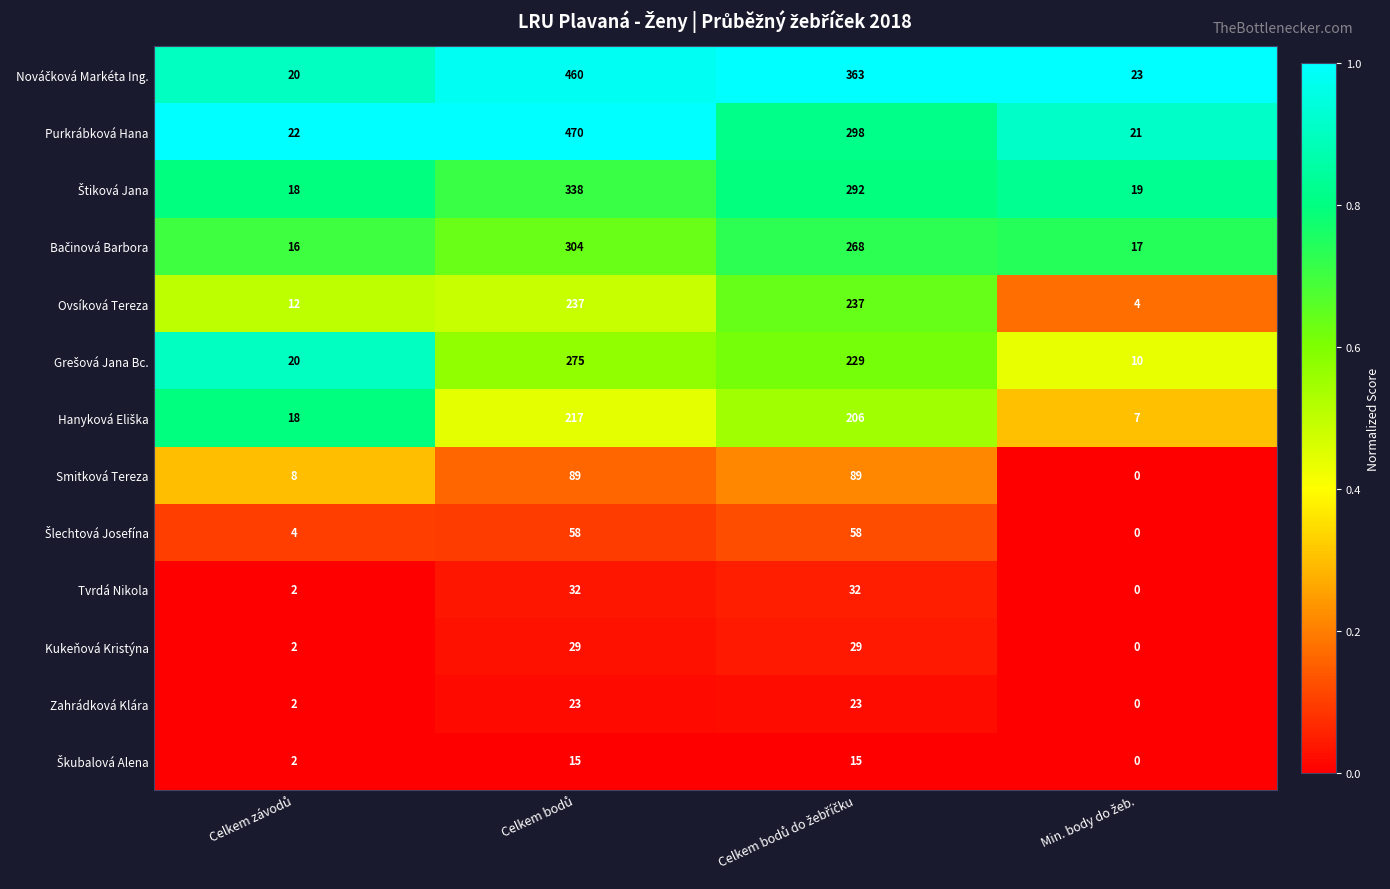

What is the difference between the maximum and minimum values in the Ovsíková Tereza series?

233